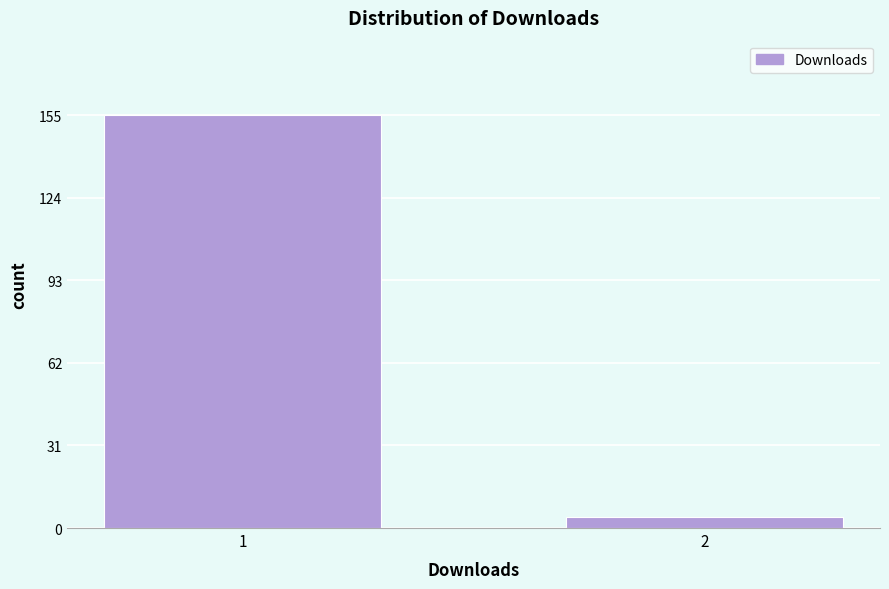

Reading right to left, transcribe all the data shown in this chart.

2=4	1=155